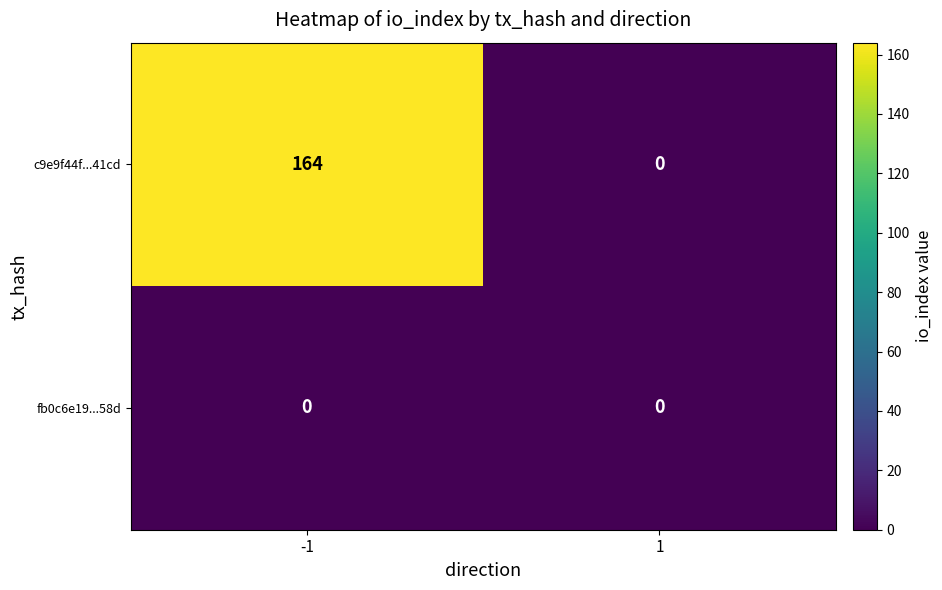

Rank the series by their maximum value, from lowest to highest.

fb0c6e19...58d, c9e9f44f...41cd